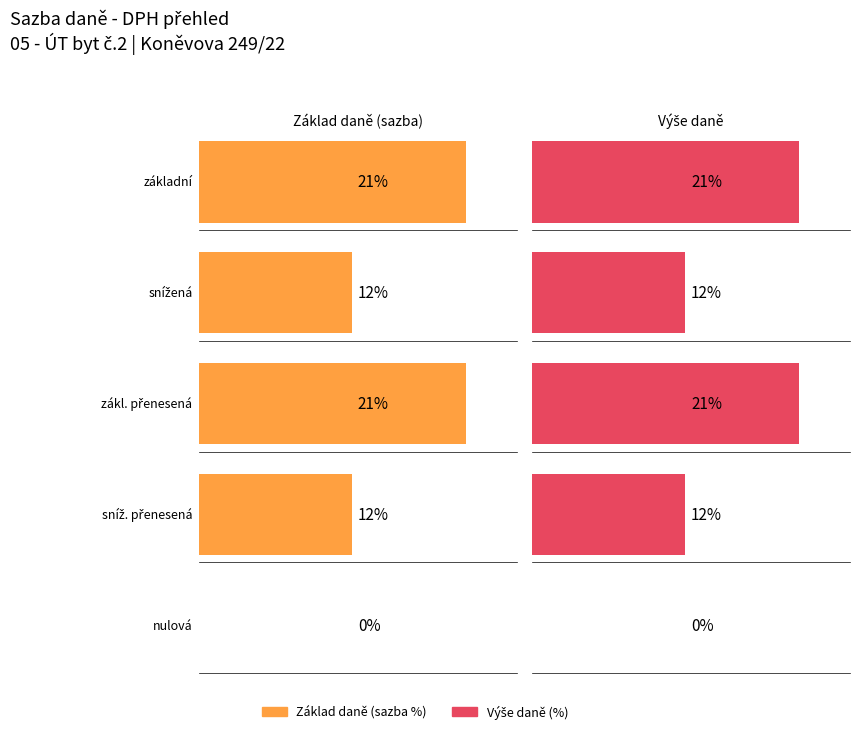

Does the chart contain any negative values?

No